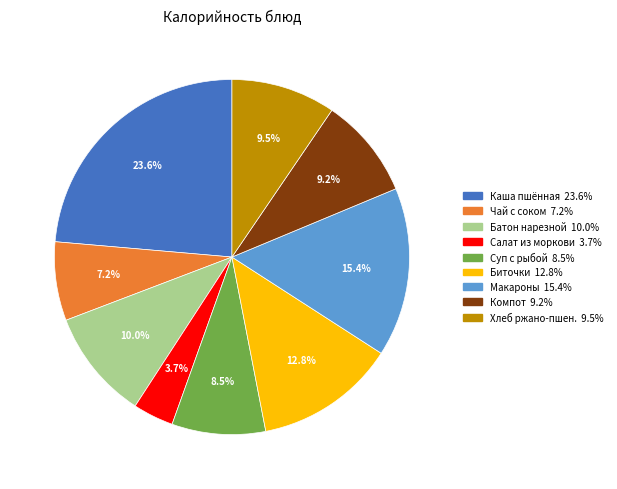

Does any single category account for the majority?

No